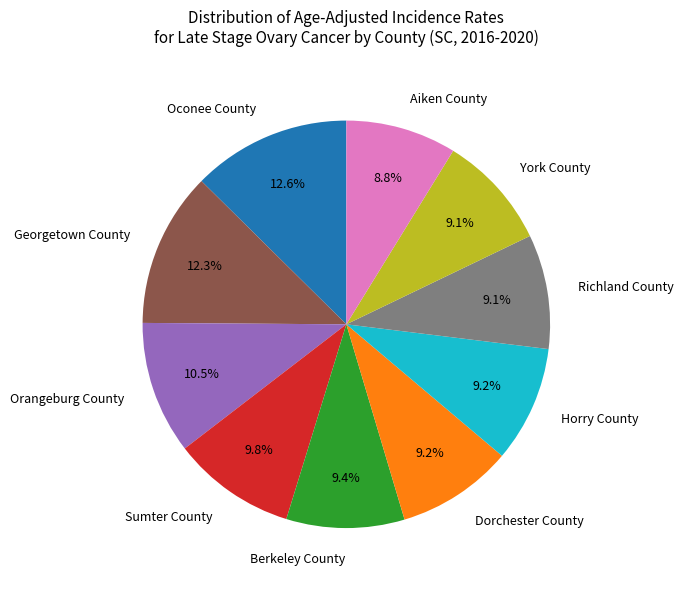

To the nearest percent, what is the combined percentage of York County and Orangeburg County?

20%